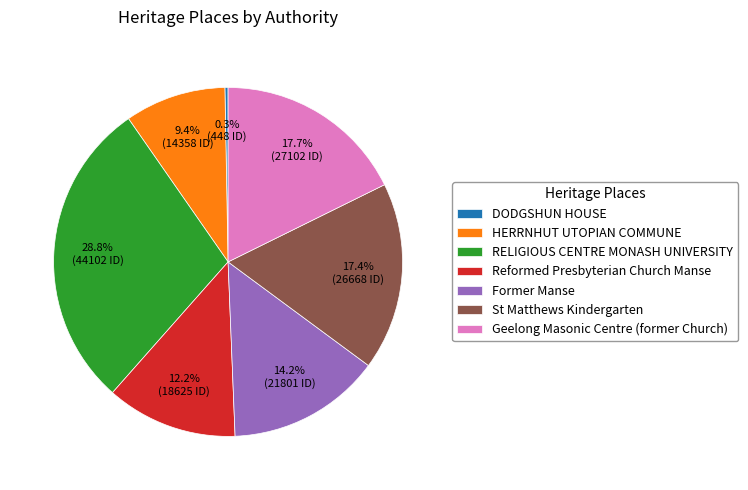

Which has a higher value, HERRNHUT UTOPIAN COMMUNE or RELIGIOUS CENTRE MONASH UNIVERSITY?

RELIGIOUS CENTRE MONASH UNIVERSITY